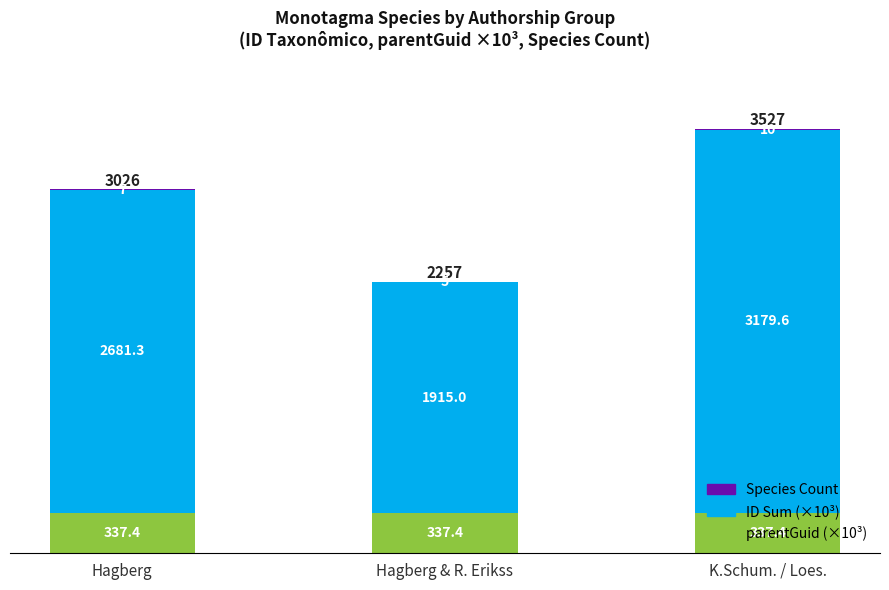

Are the bars horizontal?

No